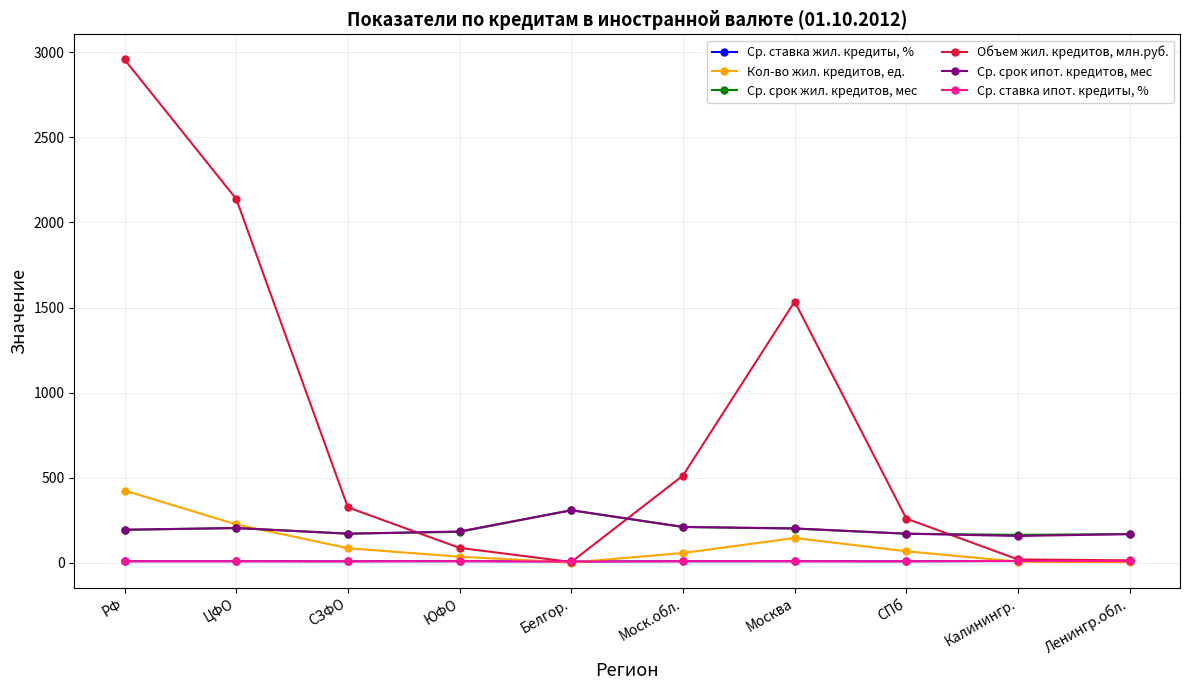

What is the spread (max minus min) of values at РФ?

2947.6